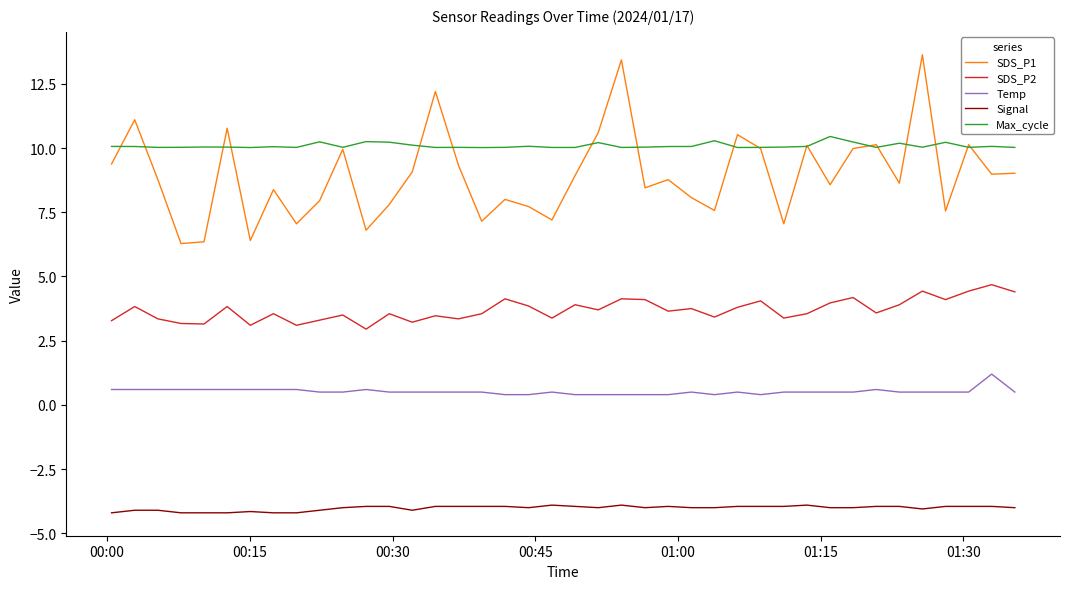

What is the minimum value shown in the chart?

-4.2